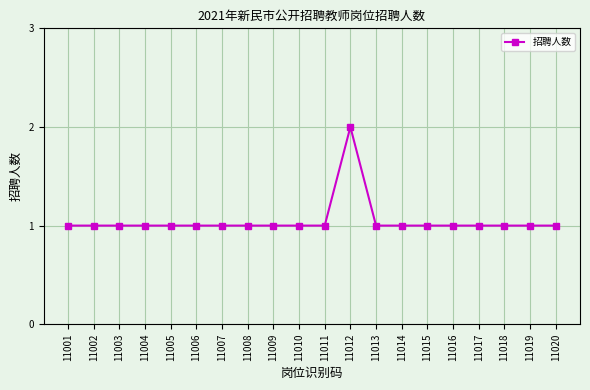

What is the ratio of the value at 11018 to the value at 11016?

1.0